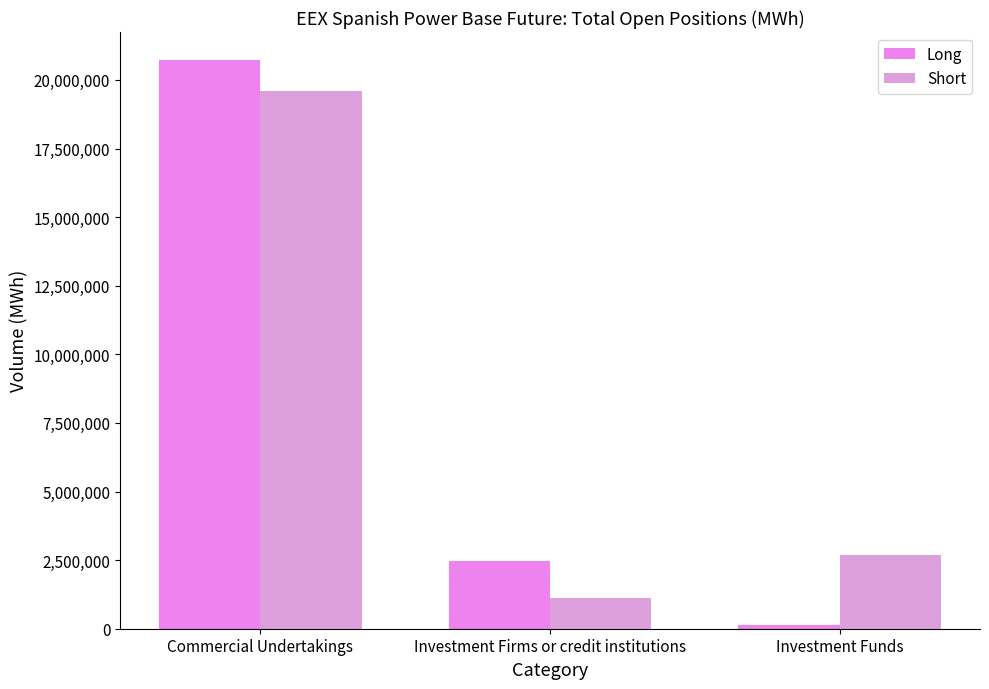

At Investment Firms or credit institutions, list the series in order from smallest to largest.

Short, Long